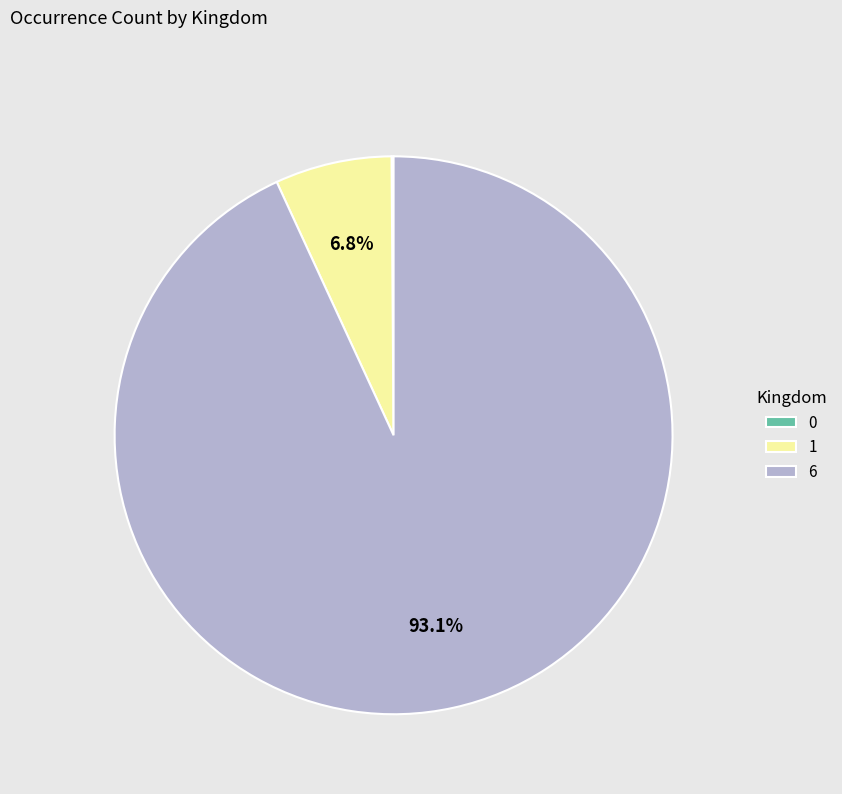

Does any single category account for the majority?

Yes